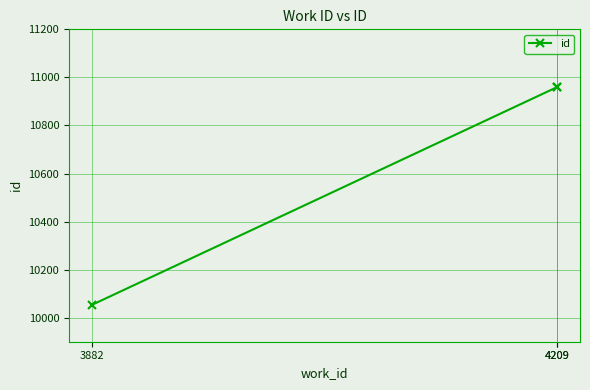

How many lines are shown in the chart?

1